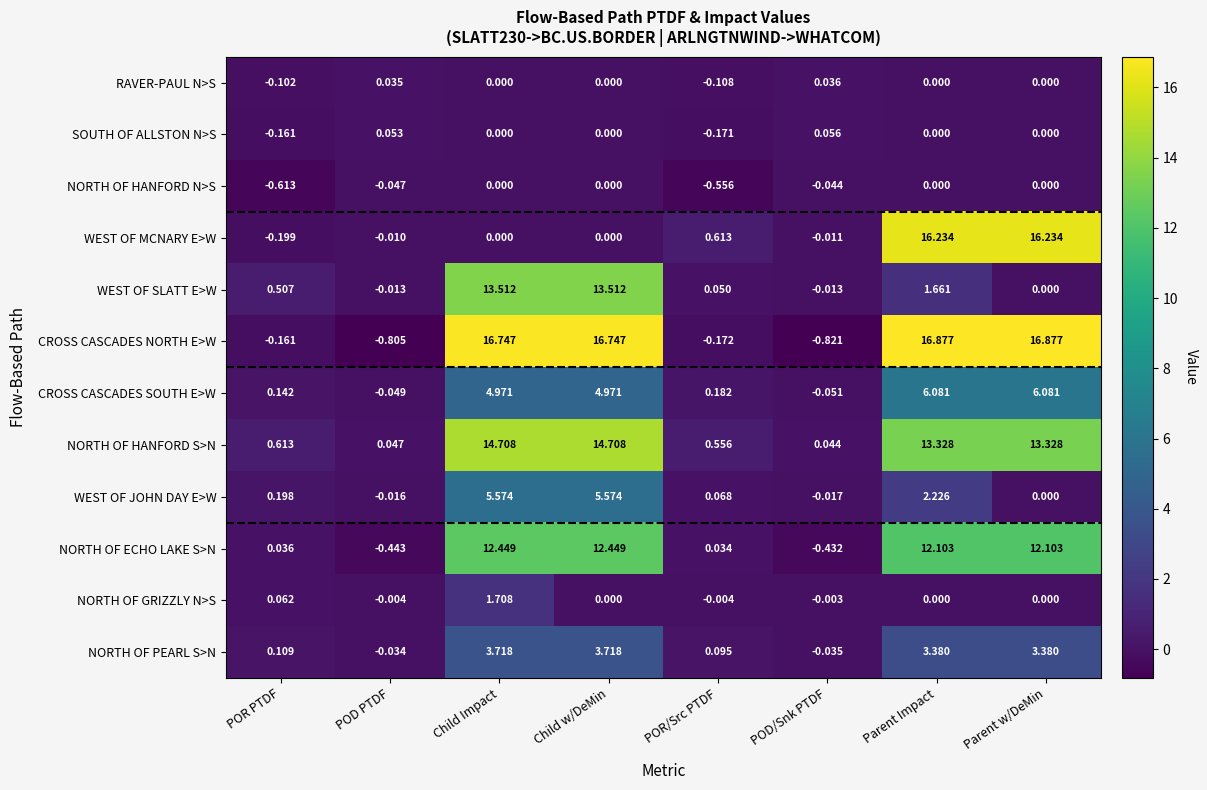

Which series has the largest total across all categories?

CROSS CASCADES NORTH E>W